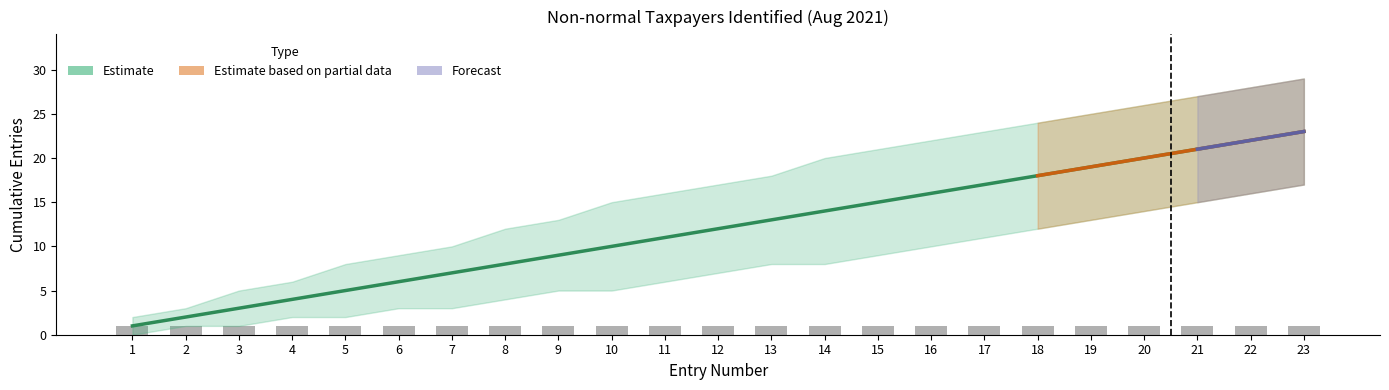

Is it true that Lower Bound equals 3 at 5?

False